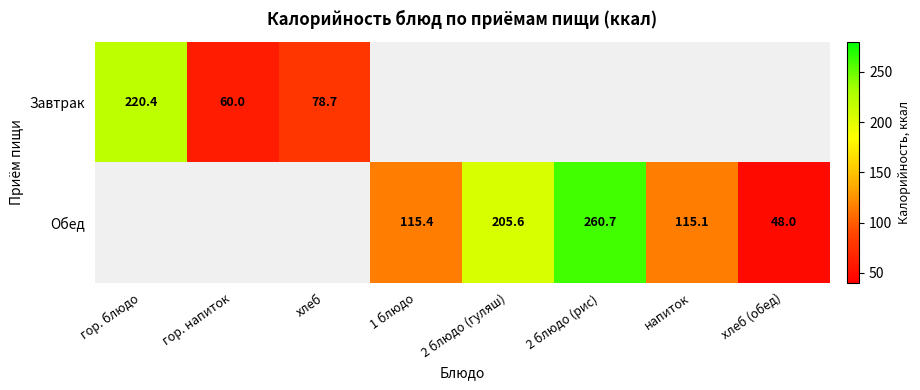

Is it true that Обед equals 68.9 at хлеб (обед)?

False